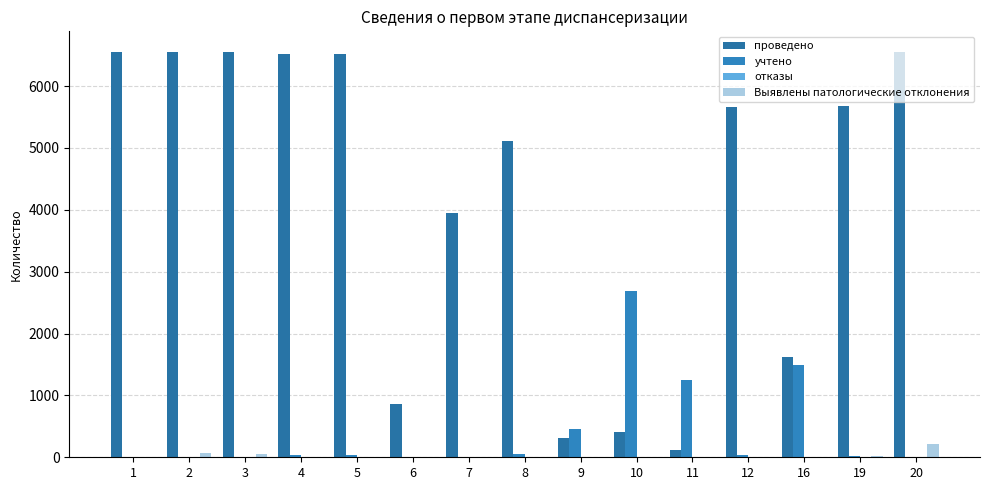

How many categories are shown in the chart?

15